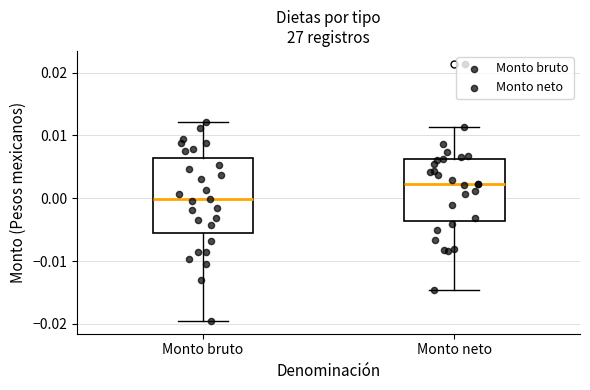

Reading left to right, read every box against the y-axis: the position of its median line, the range the box covers, and the ends of its whiskers. The values are not printed on the chart, so give them approximately, as read against the axis.

Monto bruto: median 0.000, box -0.006 to 0.006, whiskers -0.020 to 0.012
Monto neto: median 0.002, box -0.004 to 0.006, whiskers -0.015 to 0.011